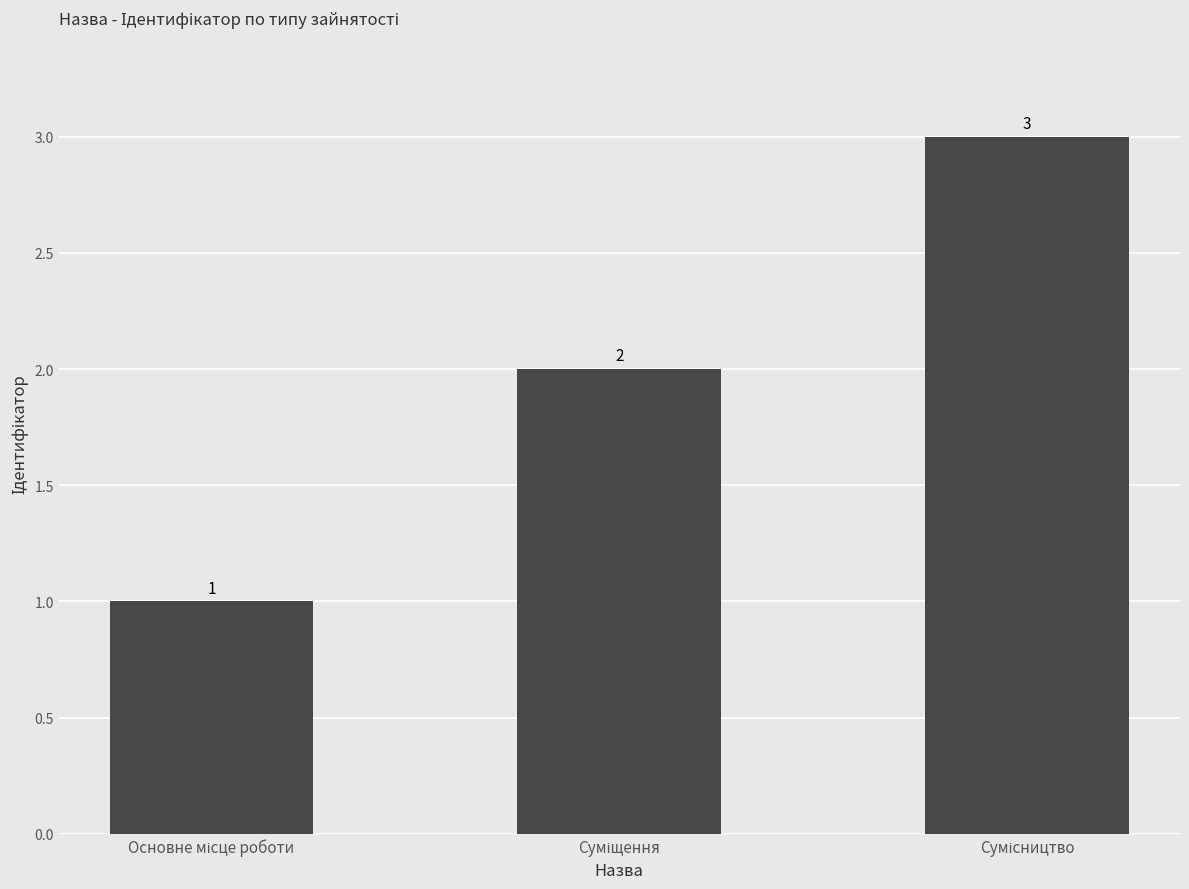

What is the value of the 2nd bar from the left?

2